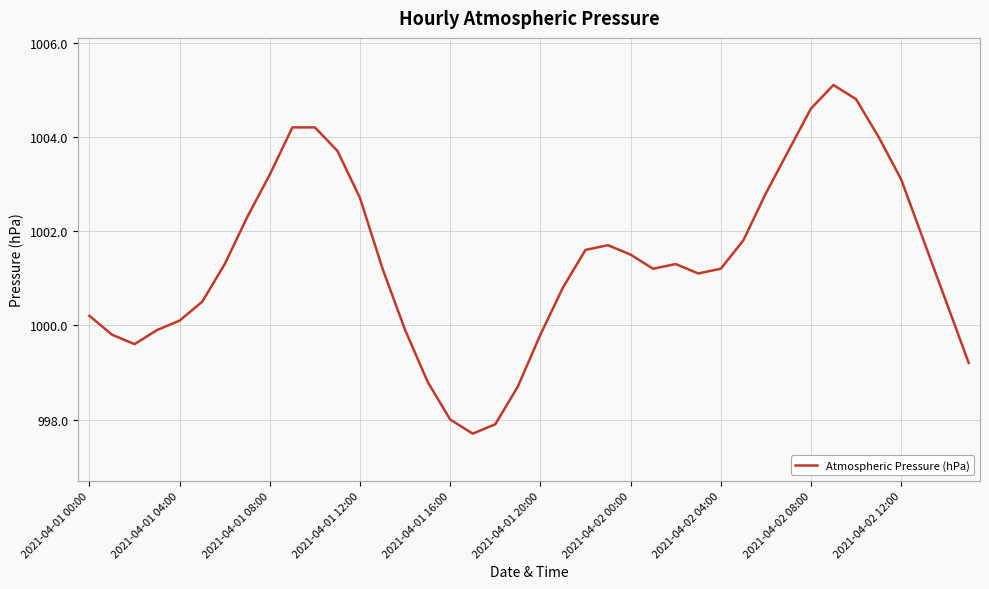

What is the greatest value displayed?

1005.1